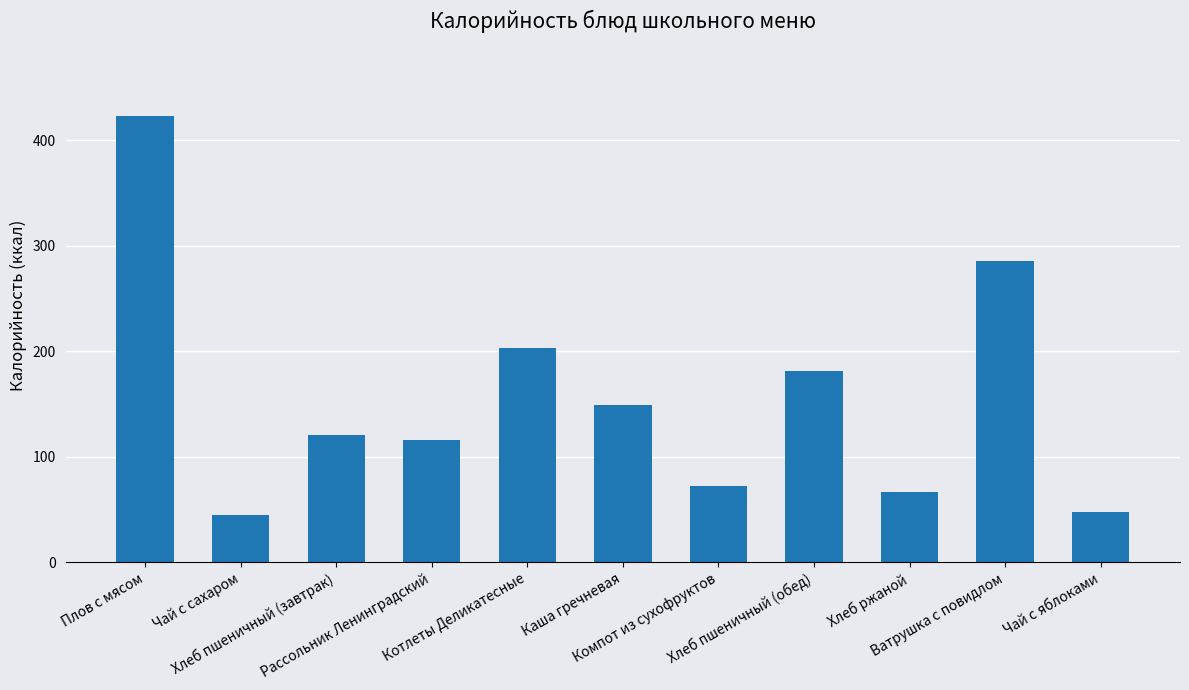

At which label does the data first exceed 121?

Плов с мясом